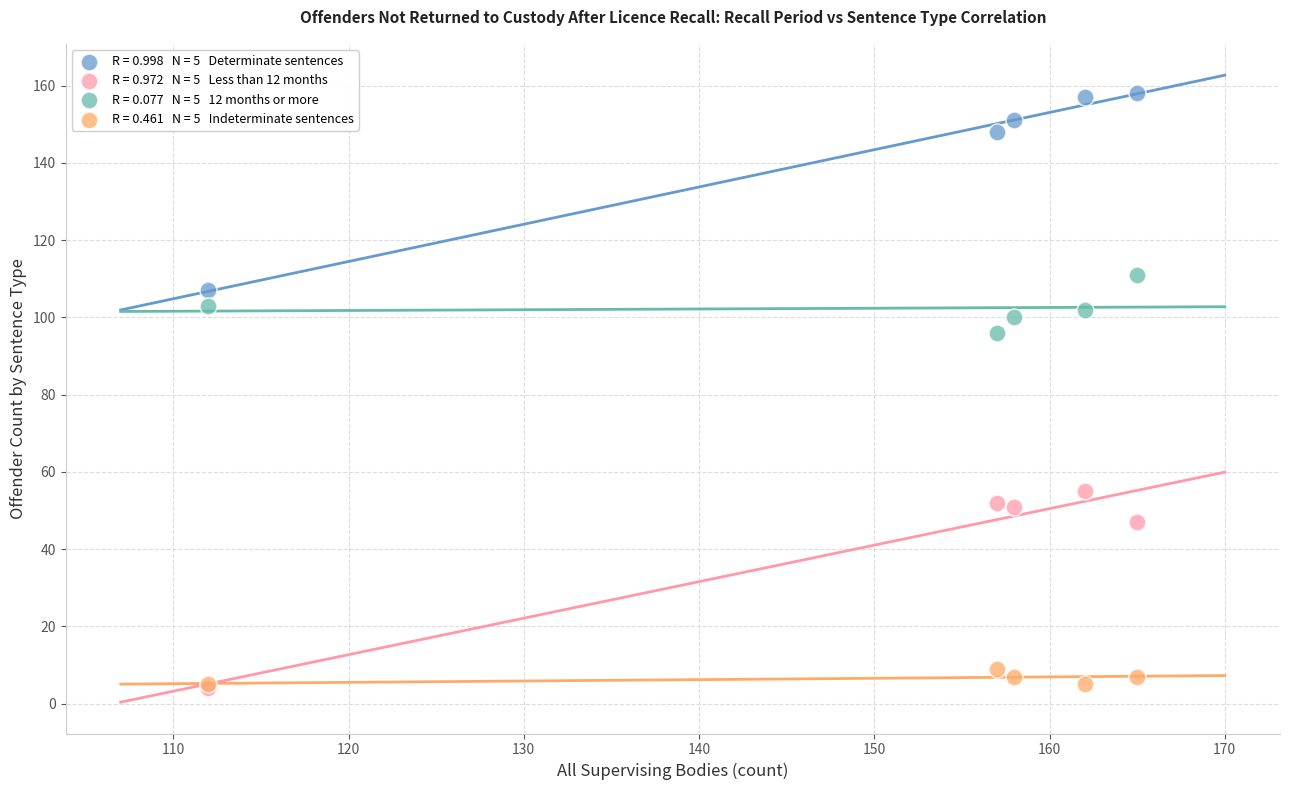

Across all series, what Y value is closest to 81?

96